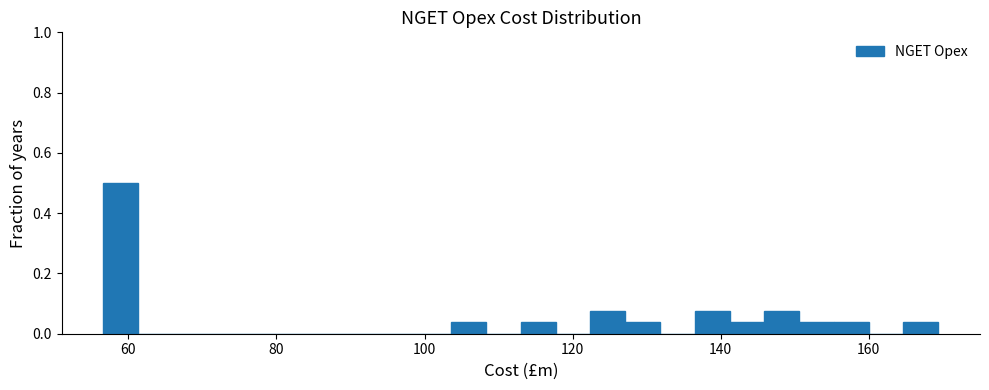

Read against the x-axis, roughly where is the centre of the tallest bar?

58